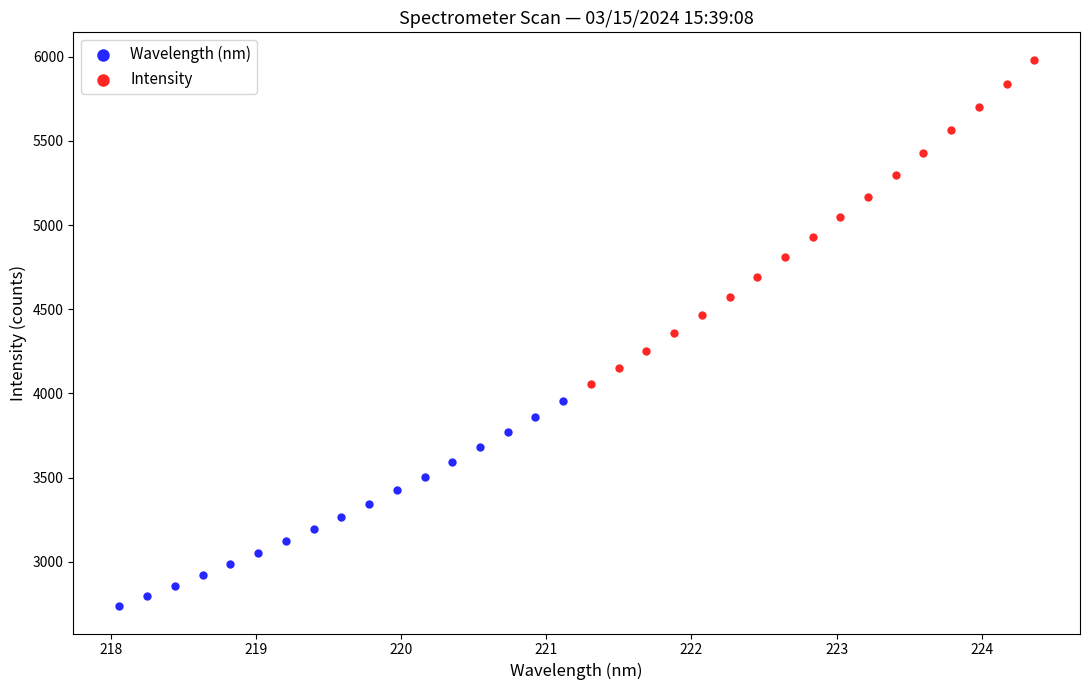

What are all the series names shown in the legend?

Wavelength (nm), Intensity